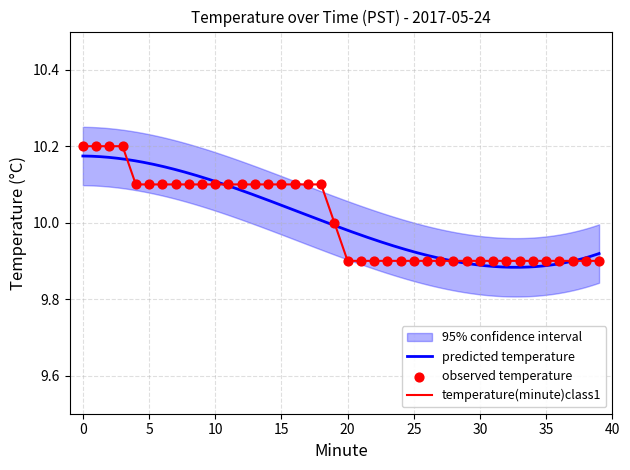

Which has a higher value, 2 or 32?

2